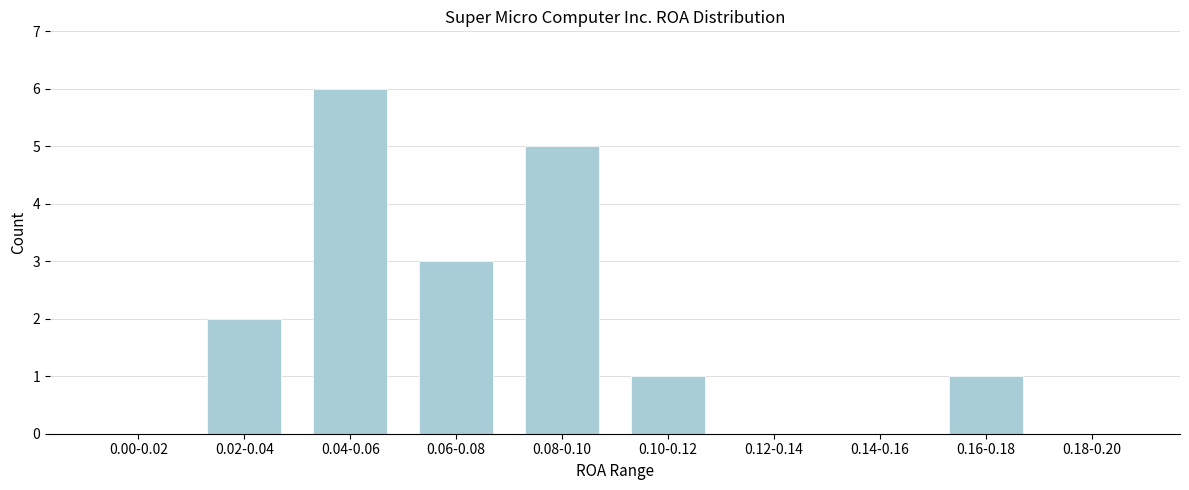

Reading right to left, list all the values displayed in this chart.

0.18-0.20=0	0.16-0.18=1	0.14-0.16=0	0.12-0.14=0	0.10-0.12=1	0.08-0.10=5	0.06-0.08=3	0.04-0.06=6	0.02-0.04=2	0.00-0.02=0